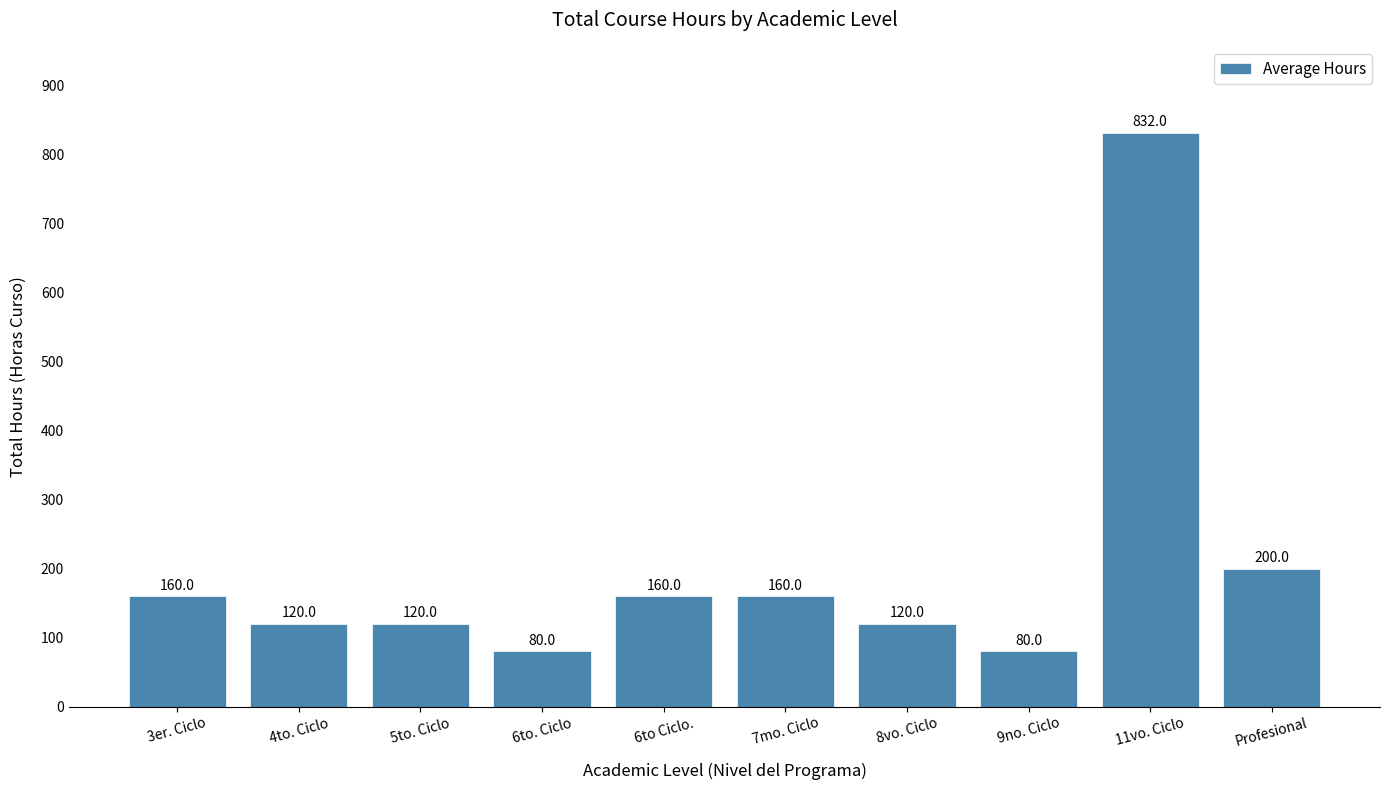

True or false: the data shows 243 at 3er. Ciclo.

False